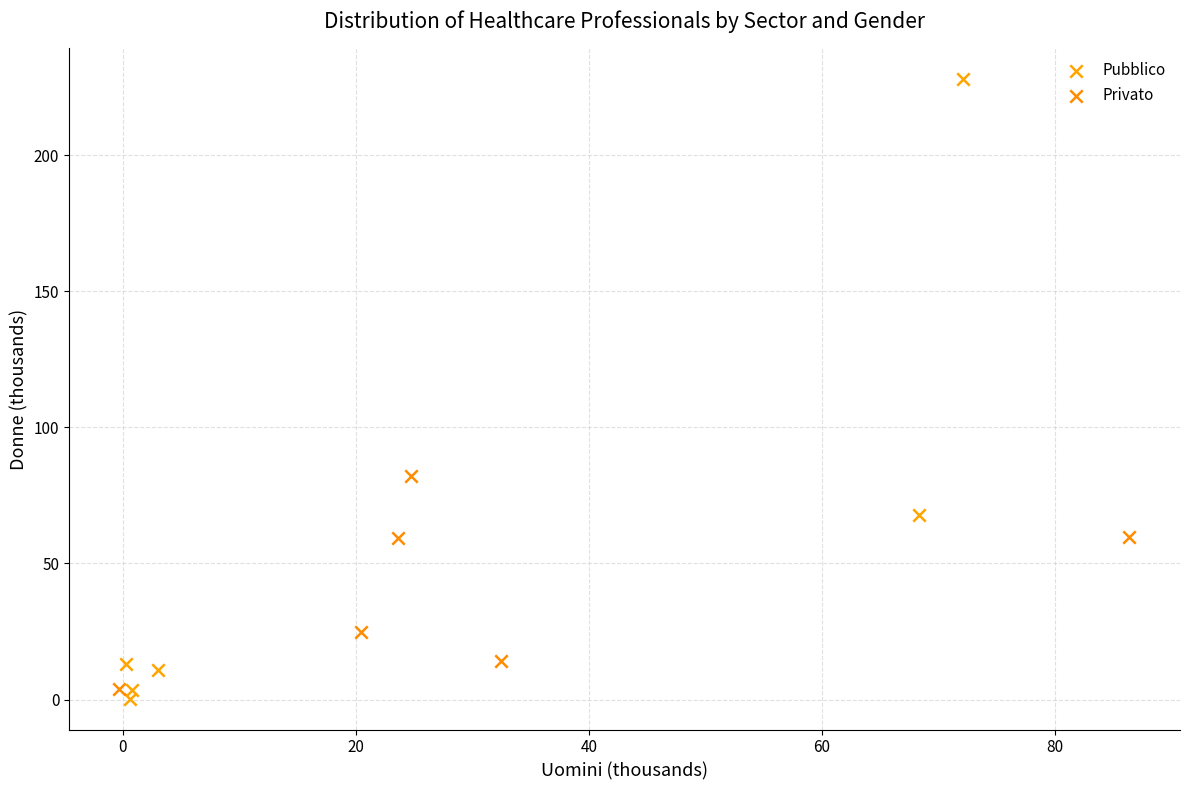

Which series reaches the maximum Y coordinate?

Pubblico